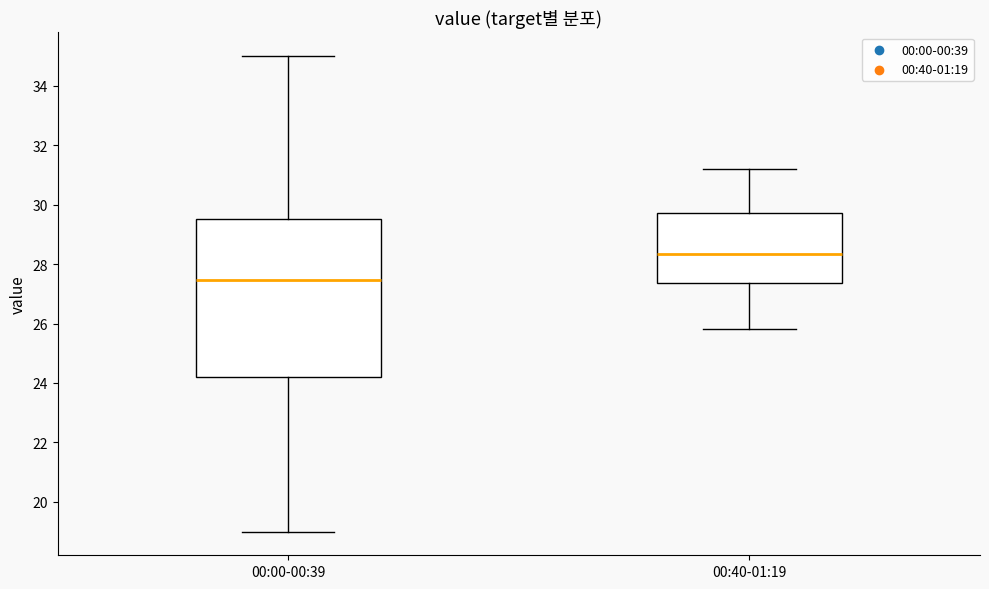

Reading left to right, read every box against the y-axis: the position of its median line, the range the box covers, and the ends of its whiskers. The values are not printed on the chart, so give them approximately, as read against the axis.

00:00-00:39: median 27.4, box 24.2 to 29.6, whiskers 19.0 to 35.0
00:40-01:19: median 28.4, box 27.4 to 29.8, whiskers 25.8 to 31.2